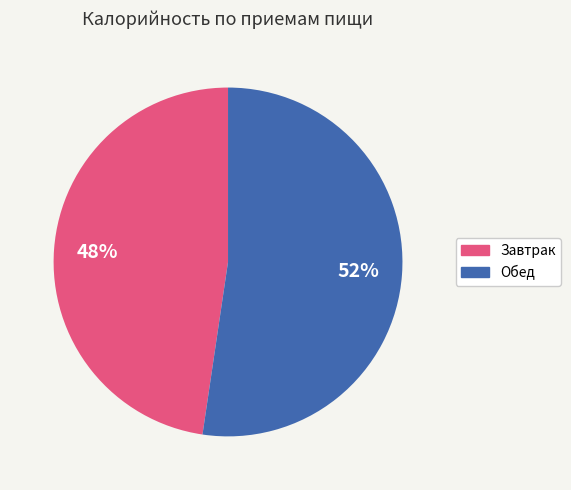

Is there a majority slice in this chart?

Yes